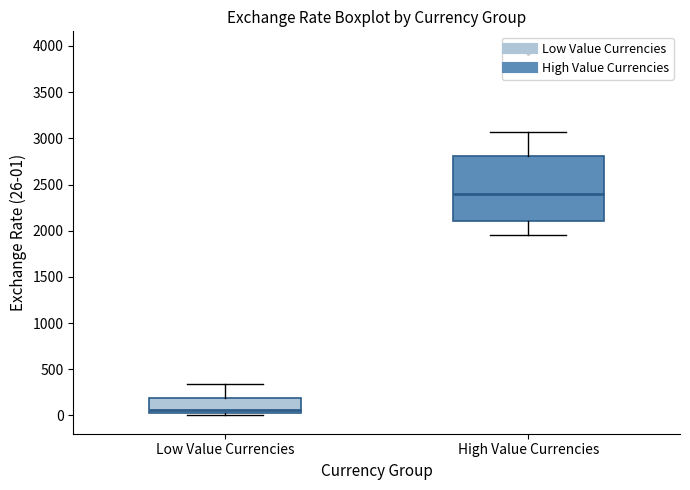

Reading left to right, read every box against the y-axis: the position of its median line, the range the box covers, and the ends of its whiskers. The values are not printed on the chart, so give them approximately, as read against the axis.

Low Value Currencies: median 50, box 0 to 200, whiskers 0 (just below the box's lower edge) to 350
High Value Currencies: median 2400, box 2100 to 2800, whiskers 1950 to 3050